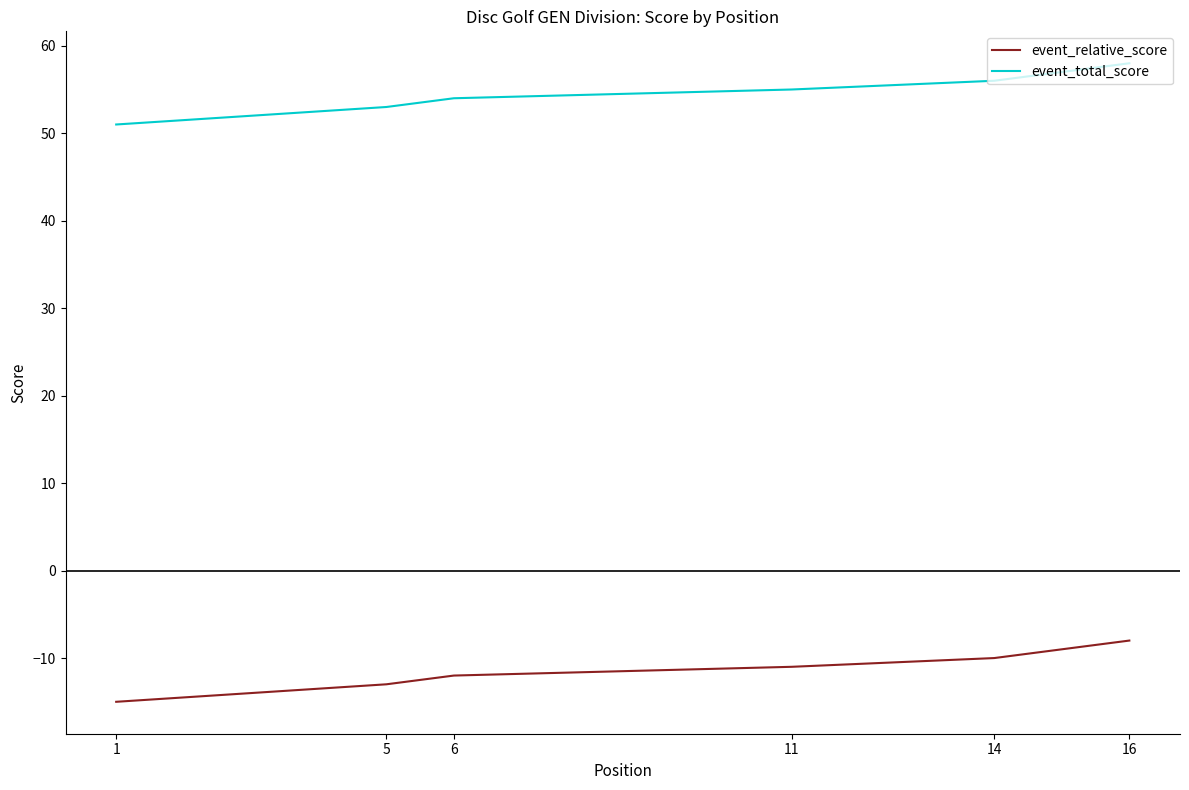

Between 1 and 5, which series saw the biggest shift?

event_relative_score